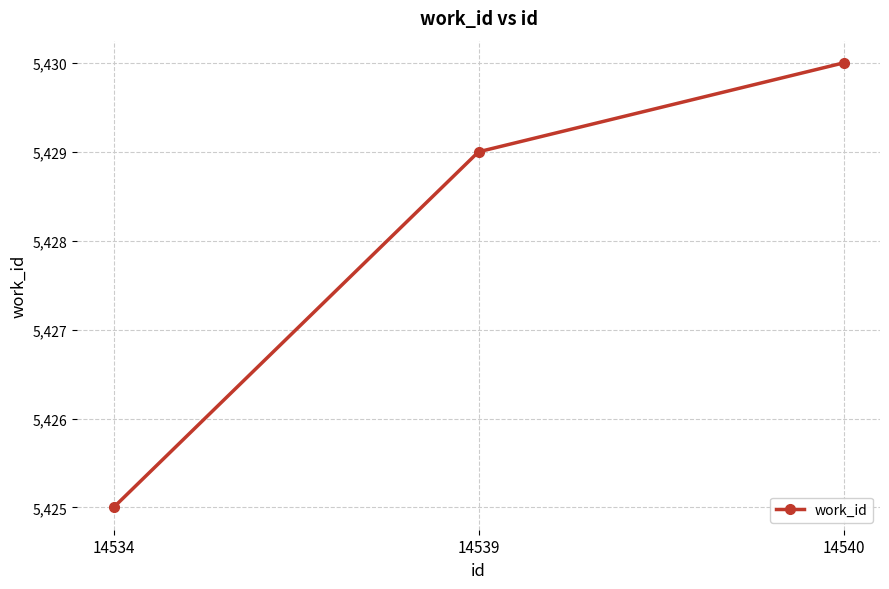

What is the sum of the values at 14539 and 14540?

10859